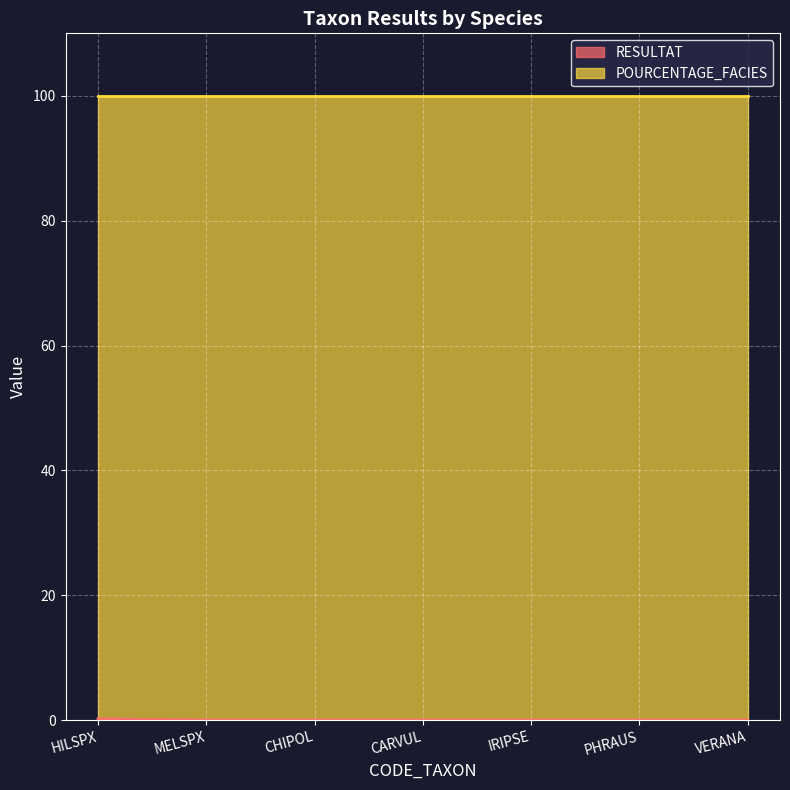

What position from the left is HILSPX?

1